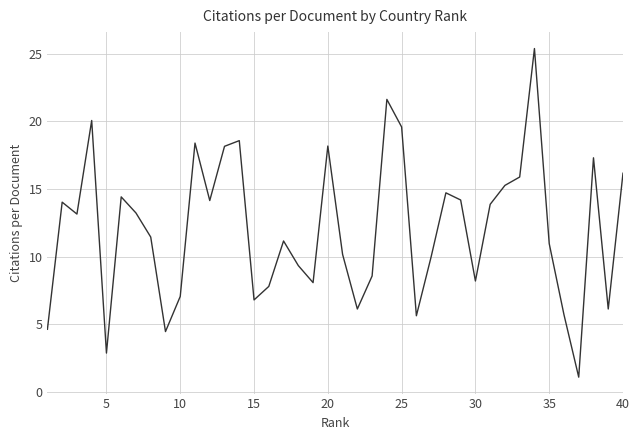

What is the difference between the maximum and minimum values?

24.3